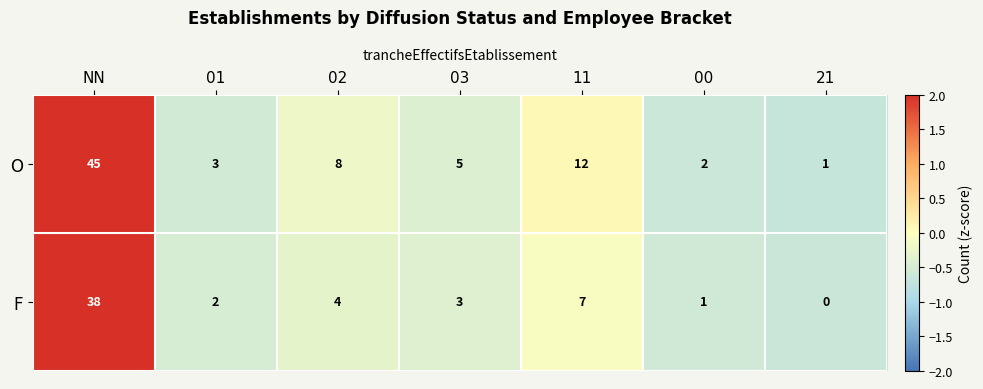

What is the approximate value of F at 02?

4